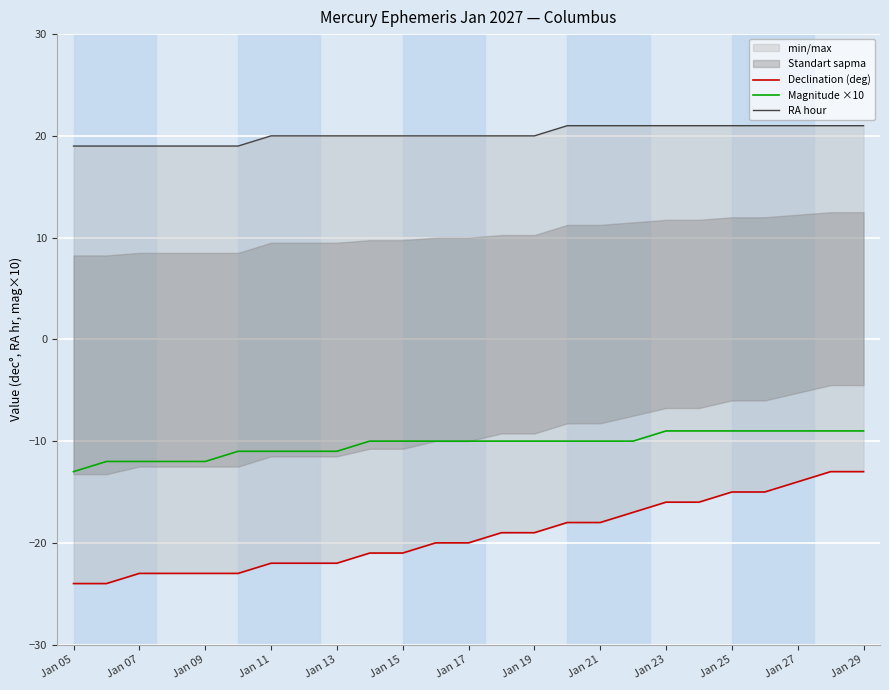

What is the lowest value of the Magnitude ×10 series?

-13